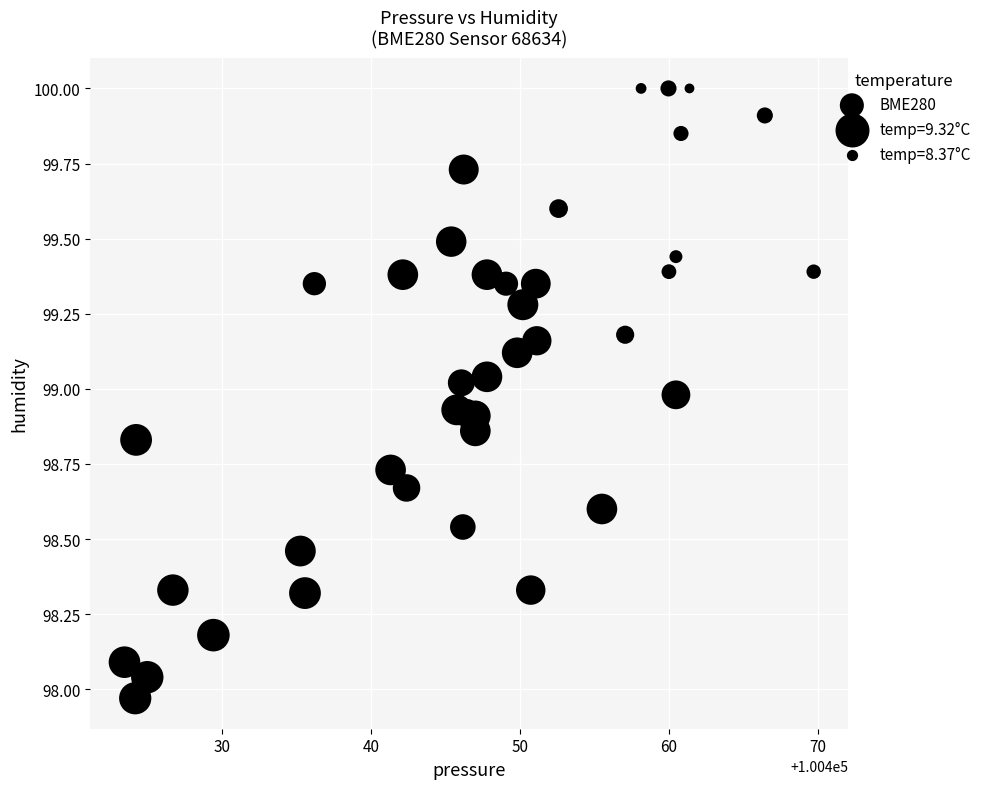

What is the range of X values (max minus min)?

46.3